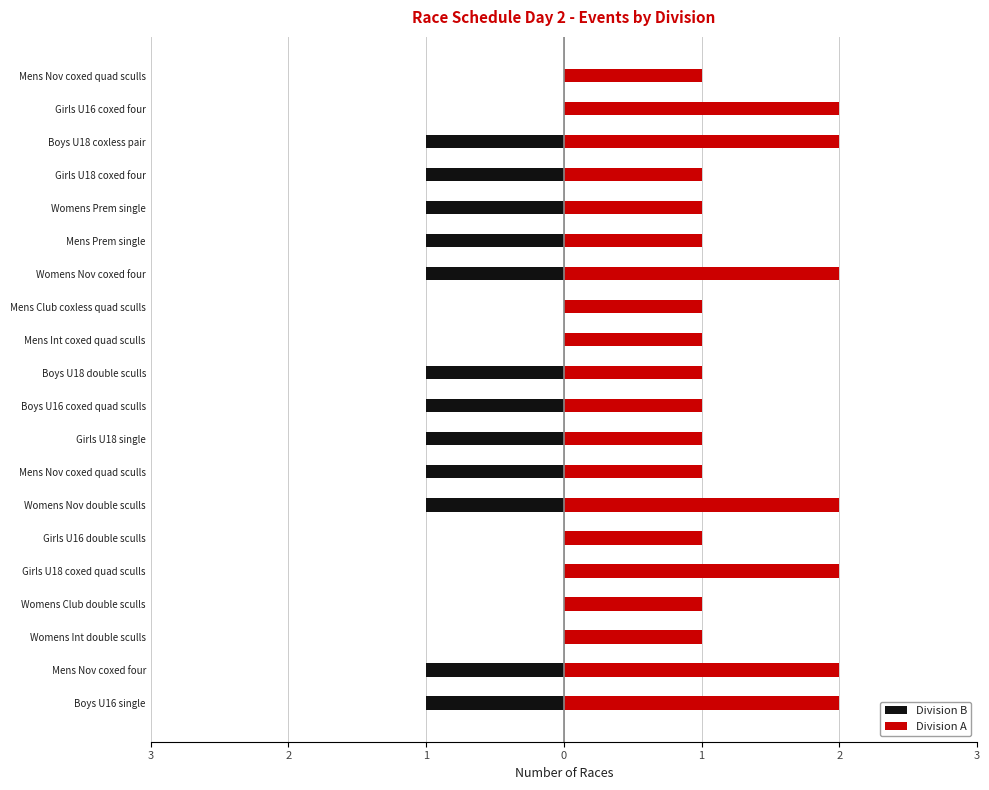

The Division A series shows 1 at Mens Nov coxed quad sculls. True or false?

True